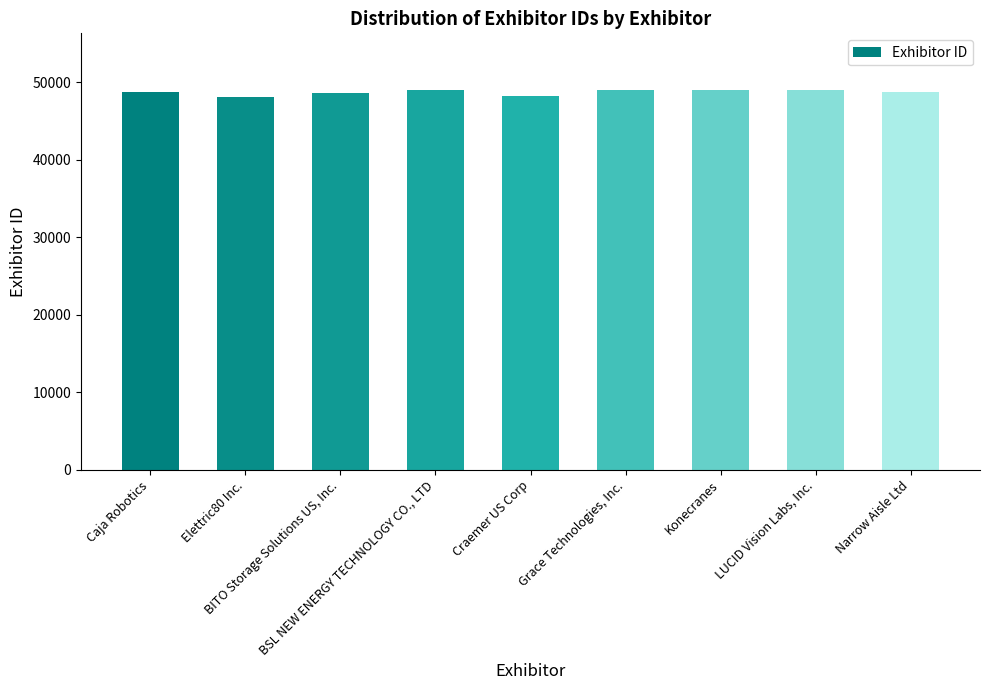

What is the smallest value displayed?

48086